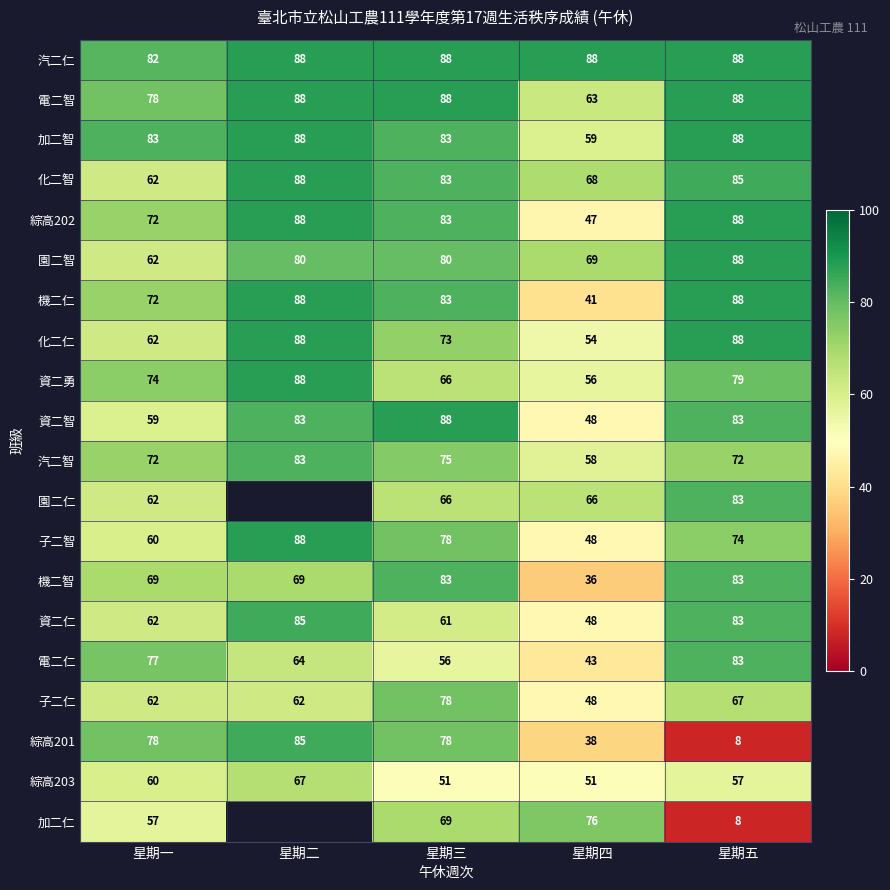

What is the difference between the highest and lowest values at 星期一?

26